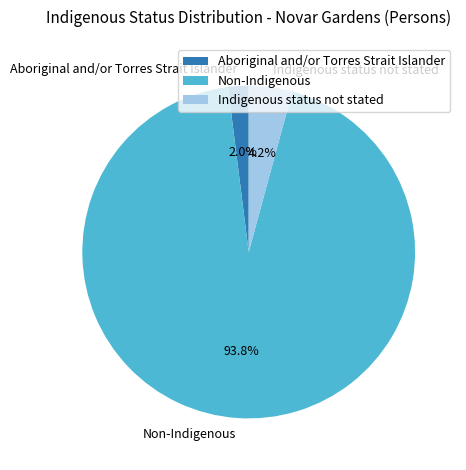

To the nearest percent, what is the average slice percentage?

33%